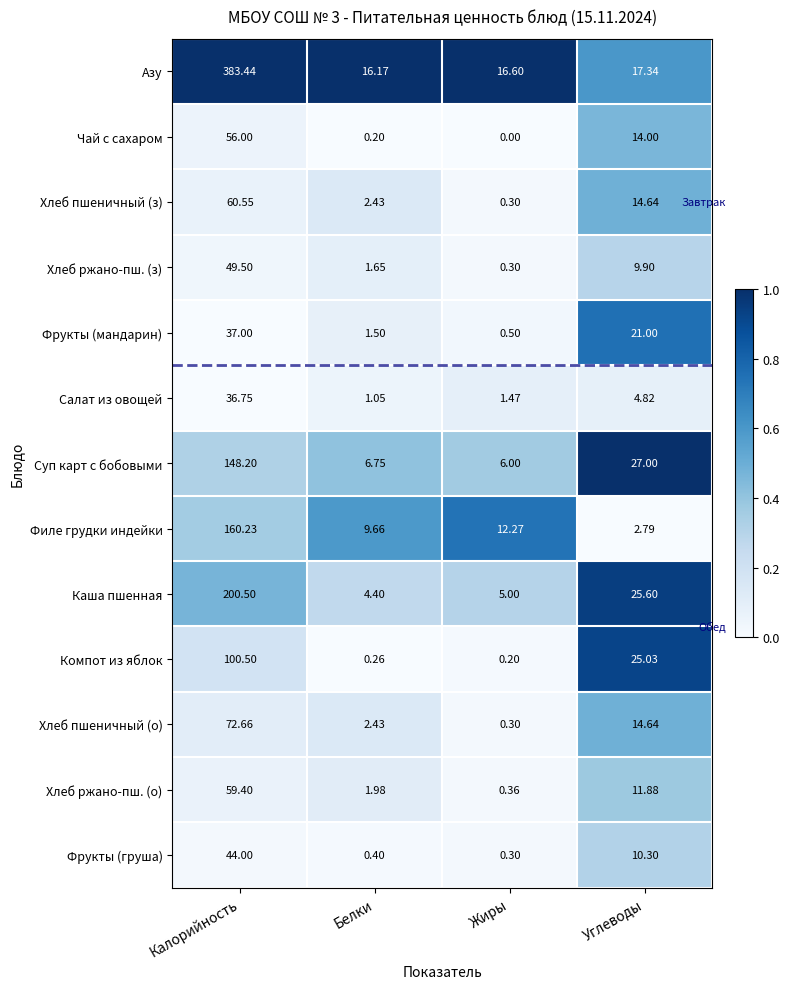

Which series has the largest total across all categories?

Азу